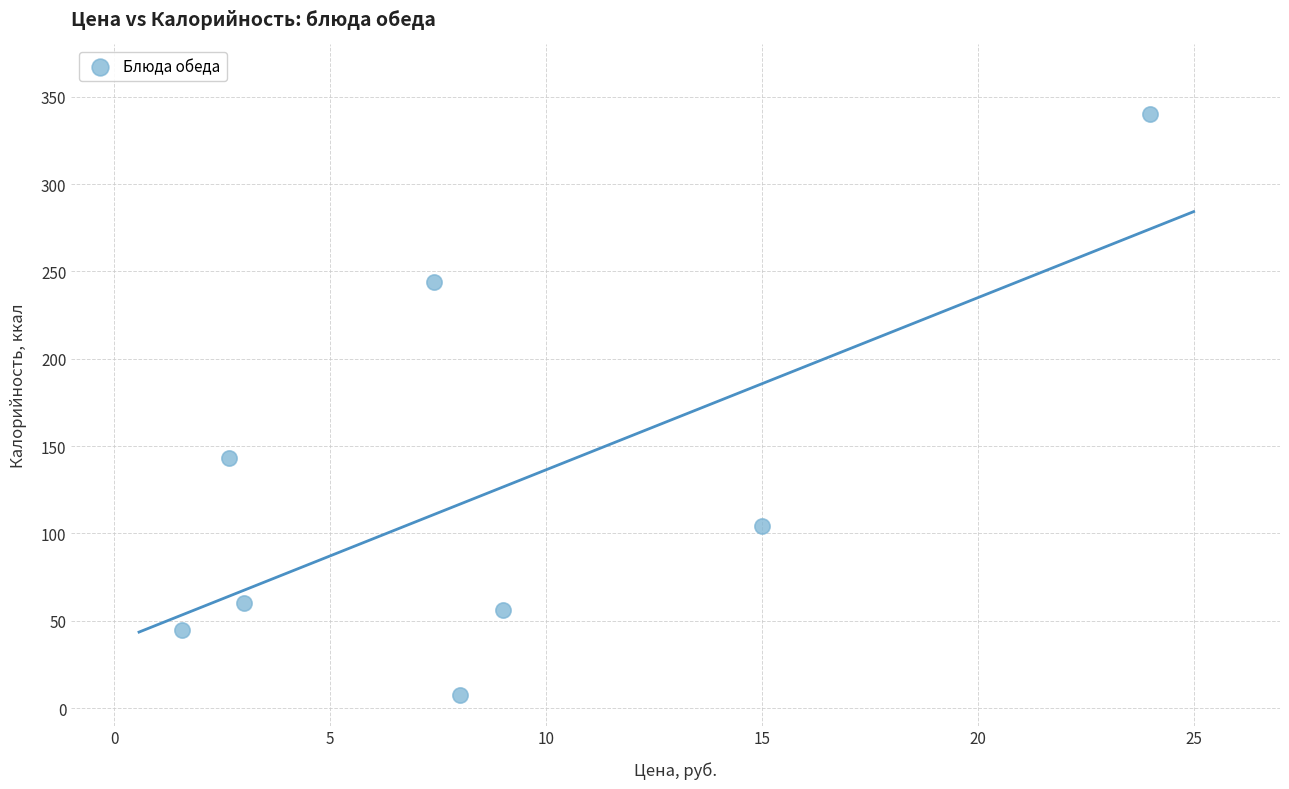

What is the range of Y values (max minus min)?

332.8